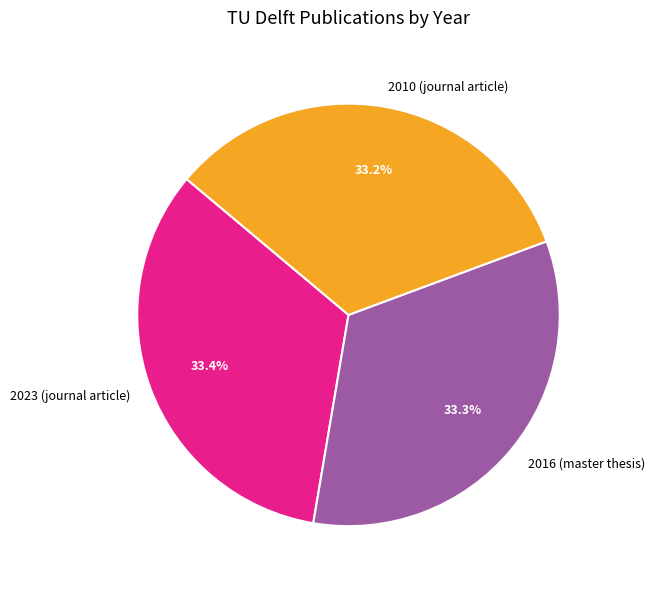

What is the total percentage of 2016 (master thesis) and 2023 (journal article)?

66.8%